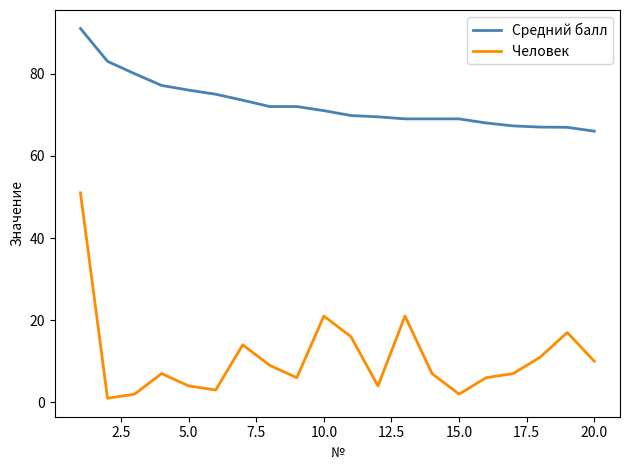

Which series has the largest range (max minus min)?

Человек